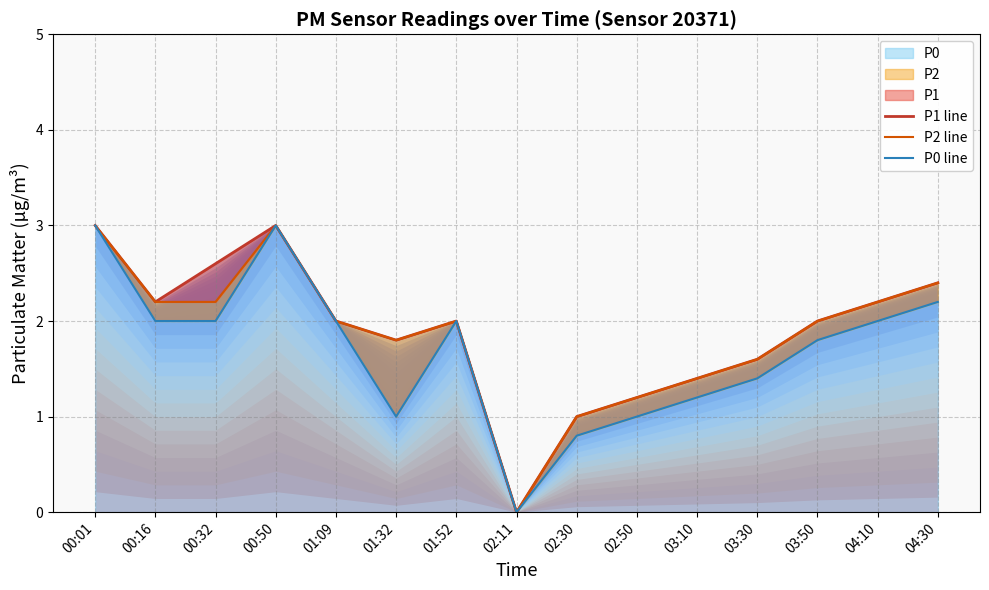

True or false: P2 line and P1 line cross at least once.

False